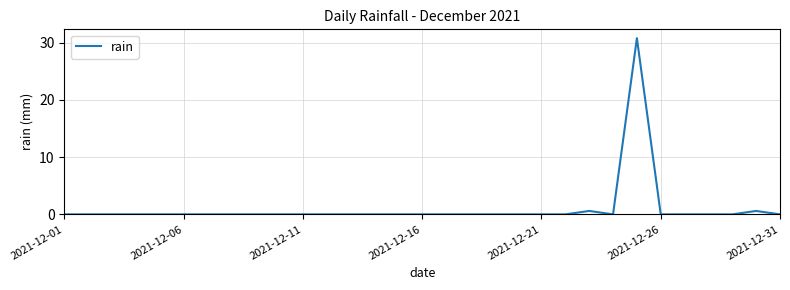

What is the maximum value shown in the chart?

30.8